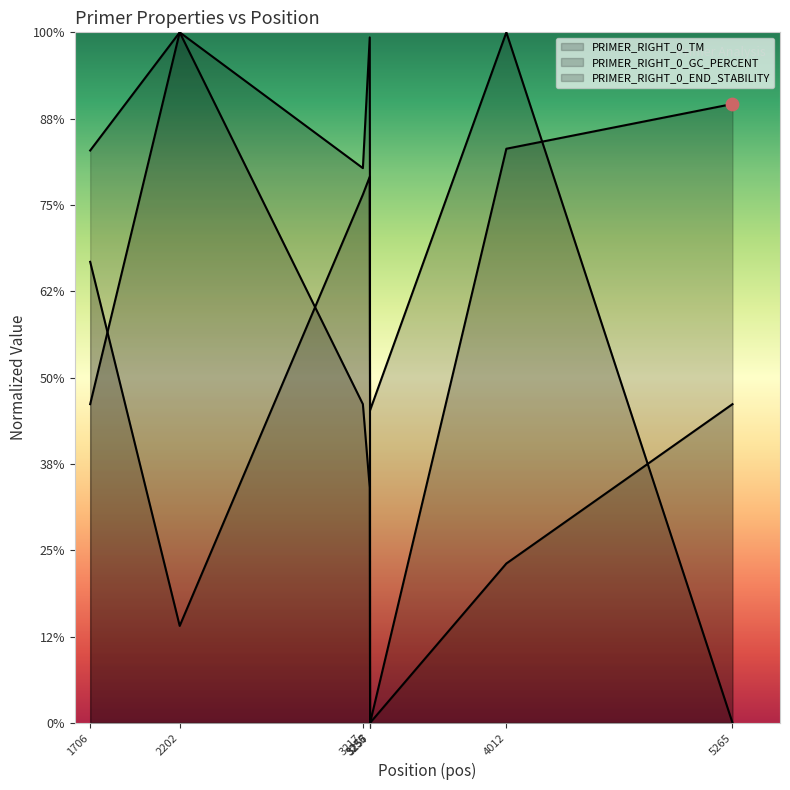

Which series has the largest Y range (max minus min)?

PRIMER_RIGHT_0_TM